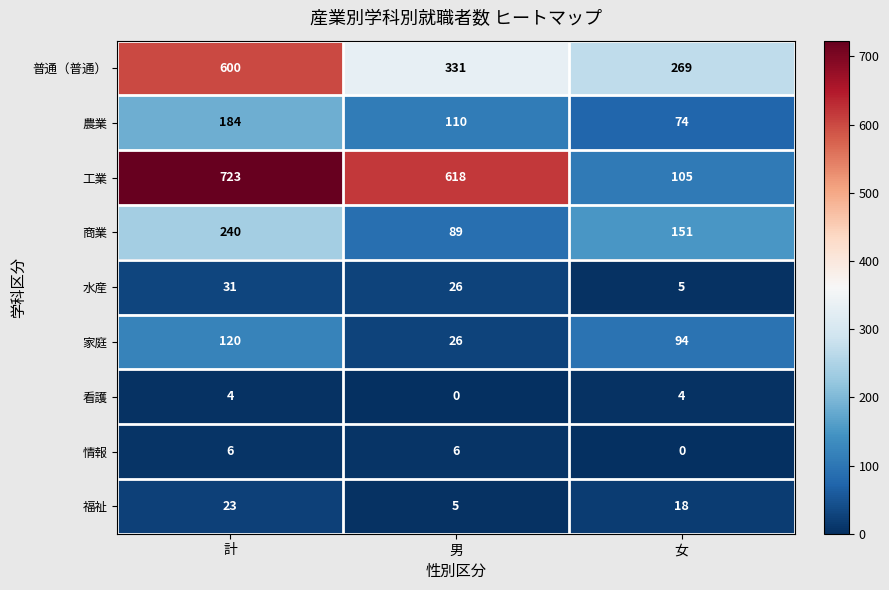

What is the maximum value shown in the chart?

723